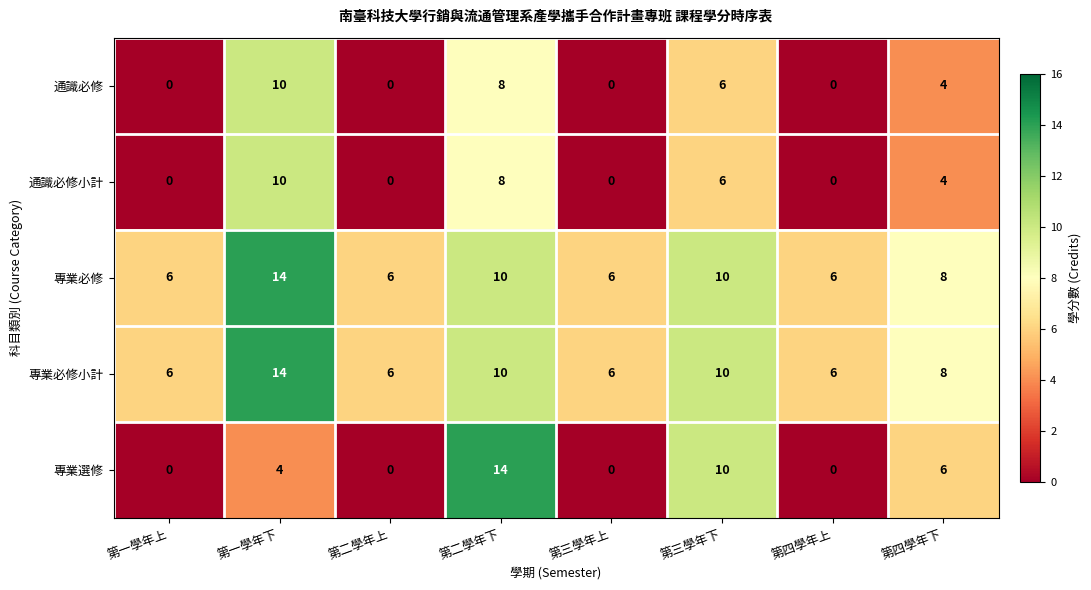

What is the difference between the maximum and minimum values in the 專業必修小計 series?

8